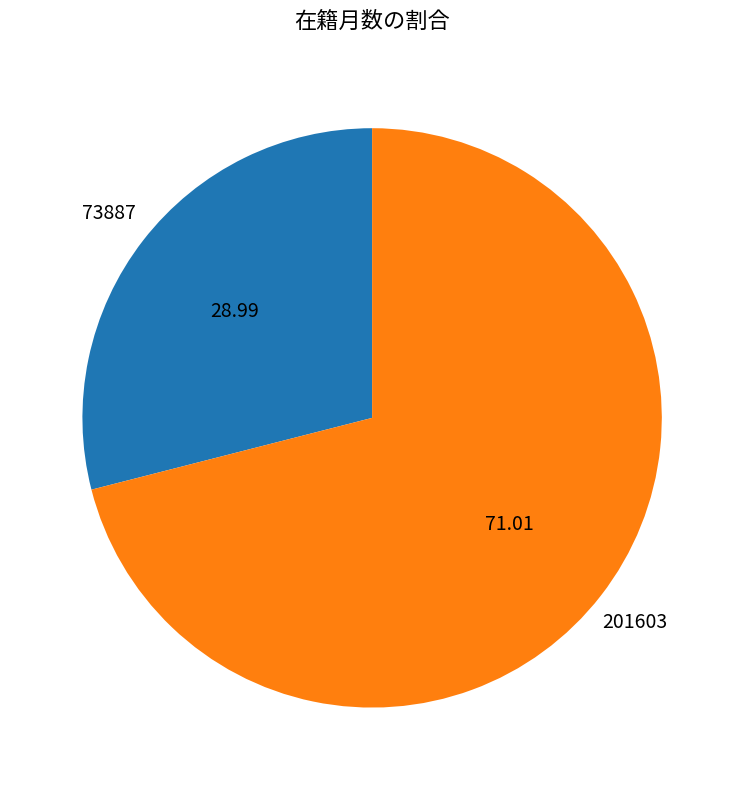

What is the ratio of the value at 73887 to the value at 201603?

0.4